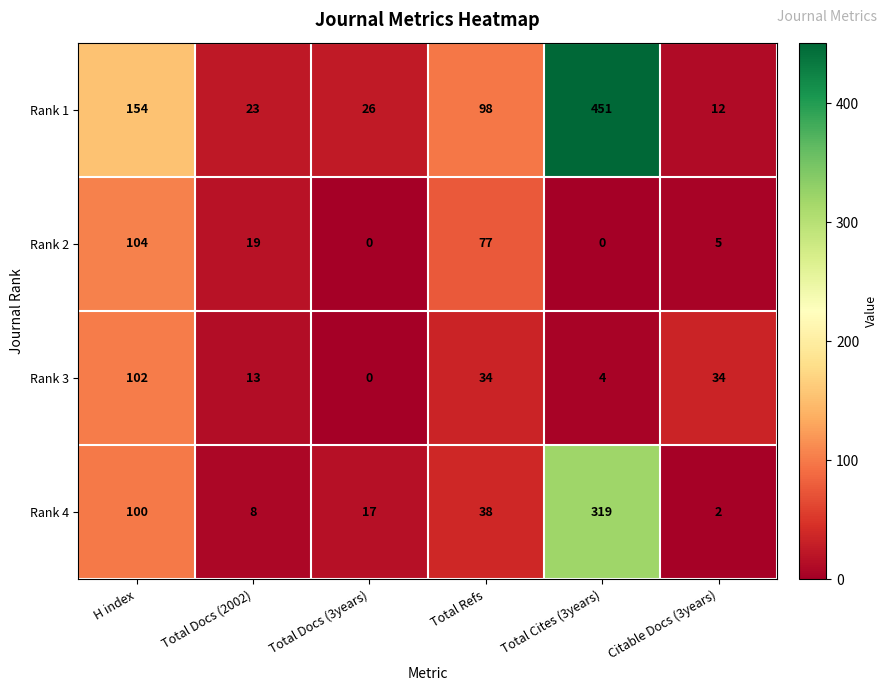

What value does the Rank 4 series have at Total Refs?

38